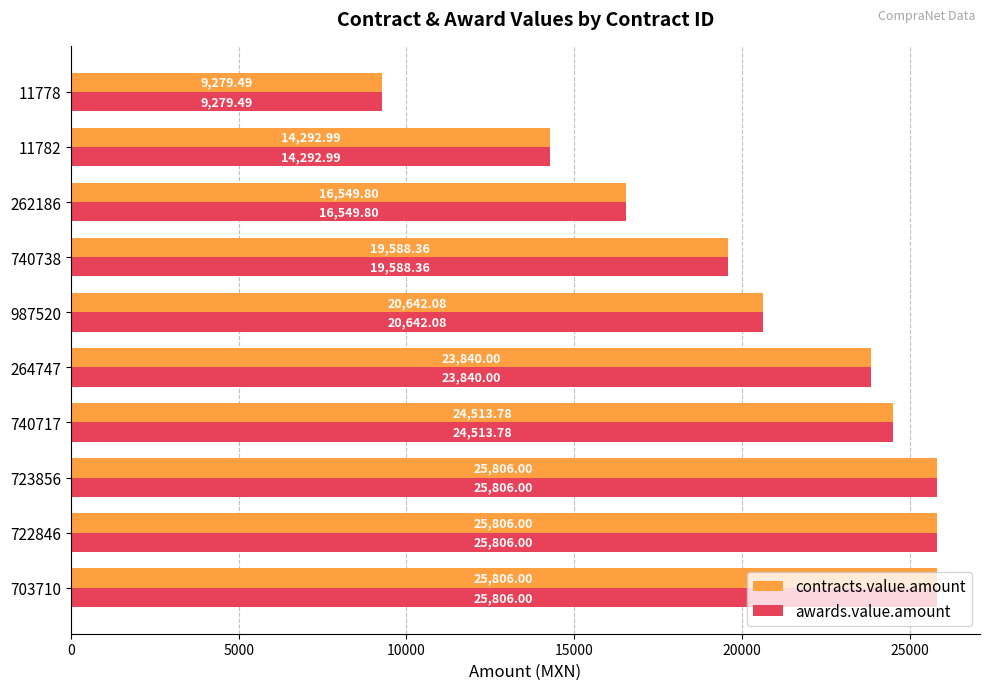

What is the difference between the second highest and second lowest values in the awards.value.amount series?

11513.0